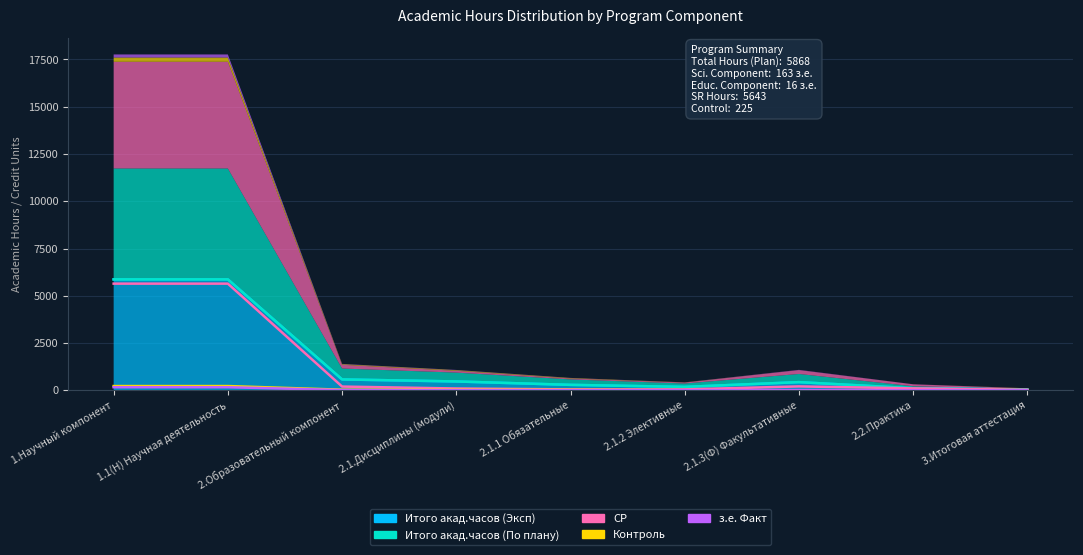

What is the spread (max minus min) of values at 3.Итоговая аттестация?

35